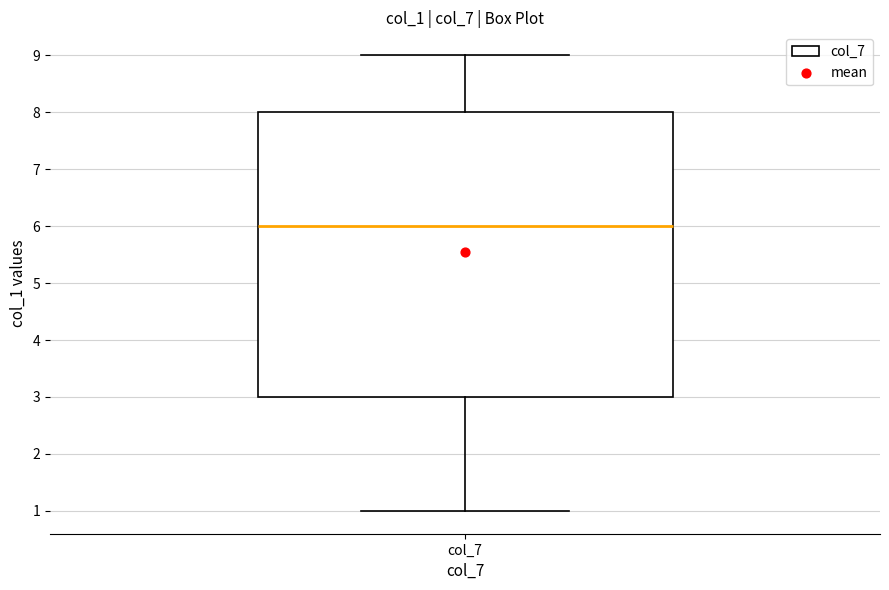

Where does the lower whisker of the box for col_7 end on the y-axis? The values are not printed on the chart, so give them approximately, as read against the axis.

1